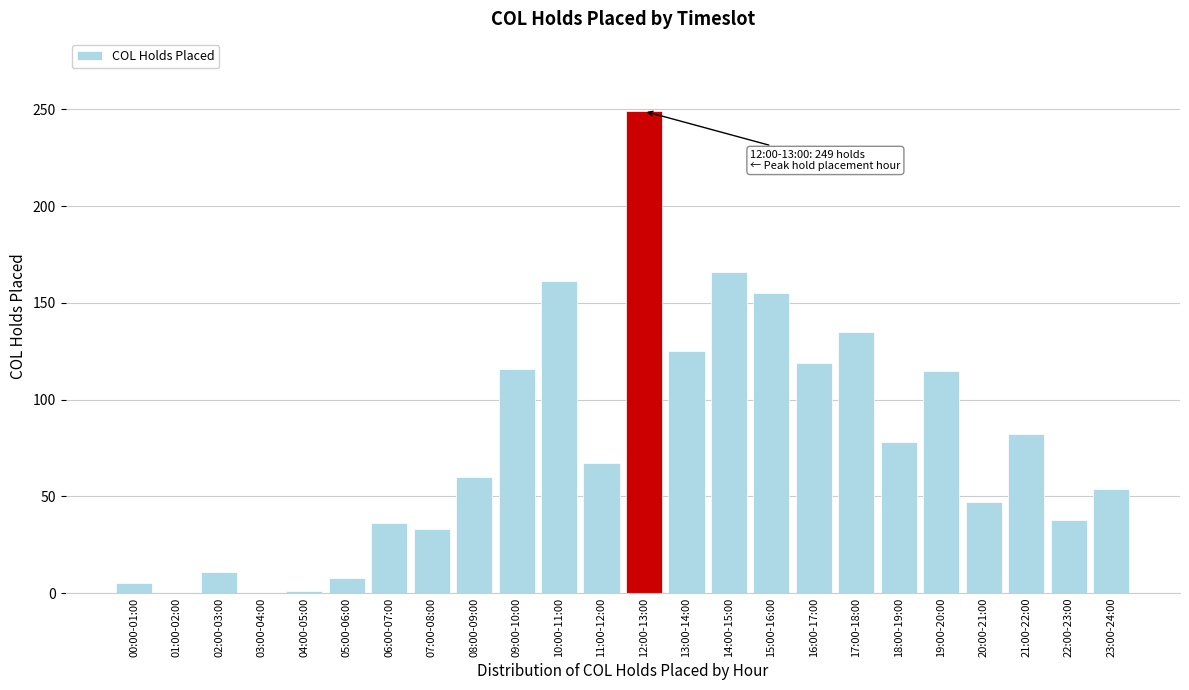

Which category has the highest value across all series?

12:00-13:00